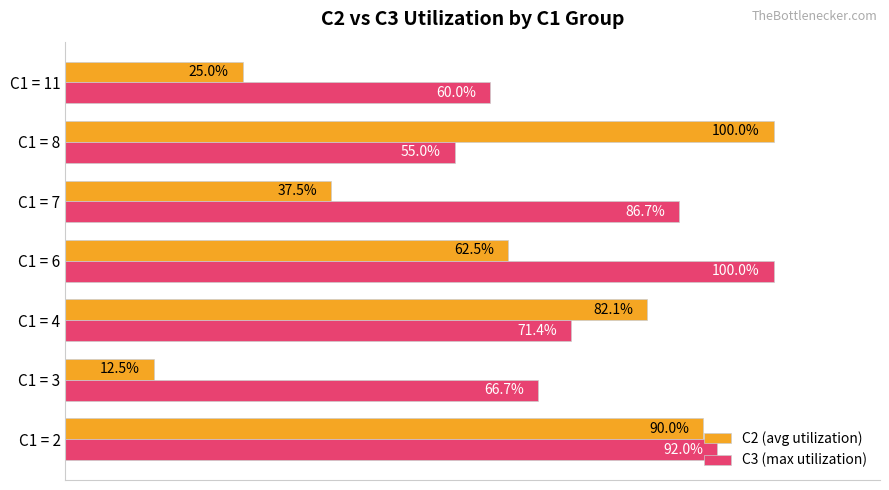

List the series in order of their overall mean, lowest first.

C2 (avg utilization), C3 (max utilization)